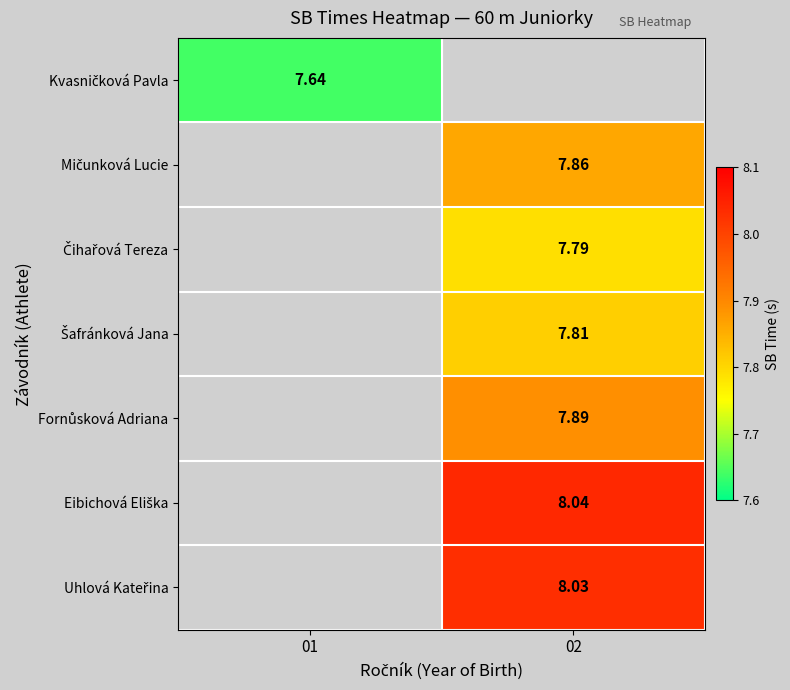

Where does the Fornůsková Adriana series first go above 7?

02